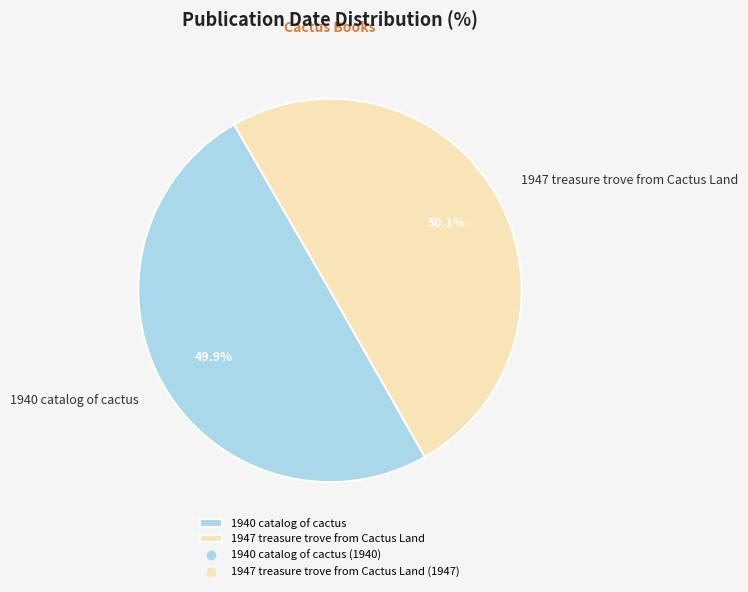

The 1947 treasure trove from Cactus Land slice represents 50% of the pie. True or false?

True